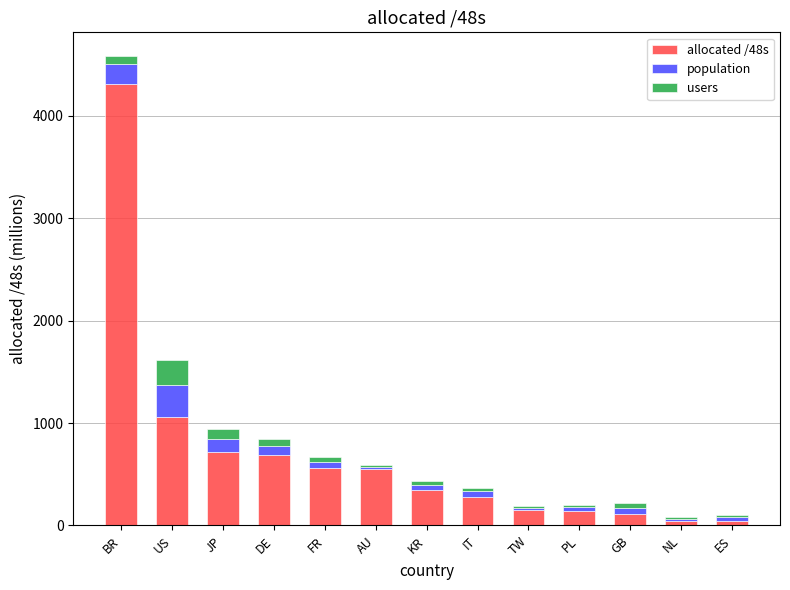

At which category is the sum across all series the highest?

BR